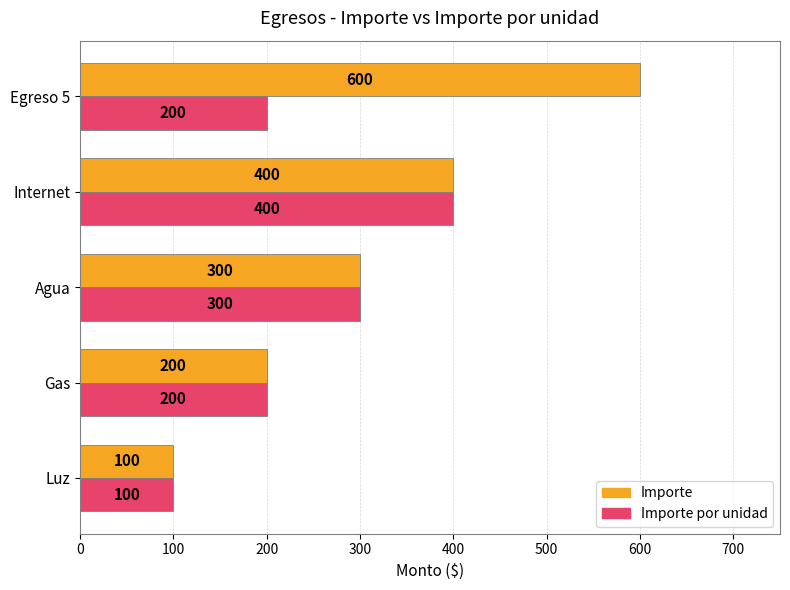

The Importe series shows 300 at Agua. True or false?

True